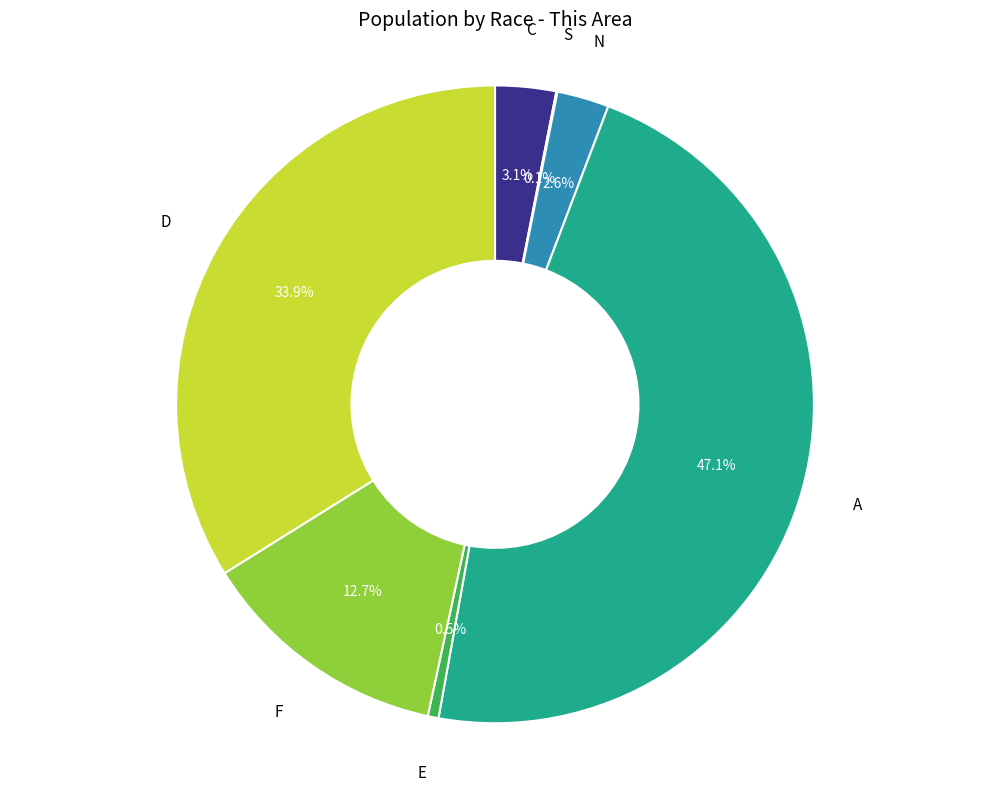

Is there a majority slice in this chart?

No